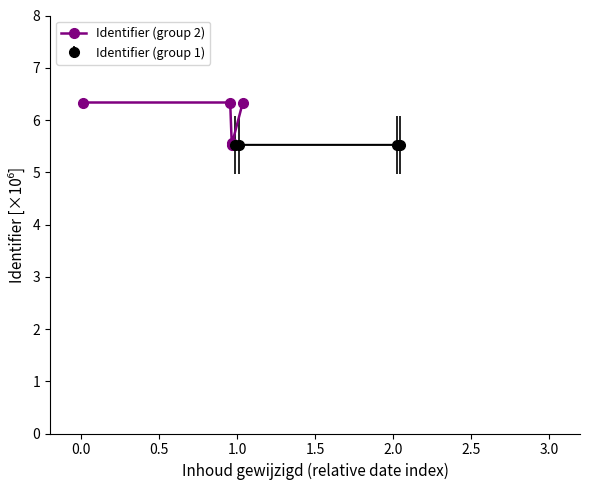

Where is the data nearest to the value 5?

1.0